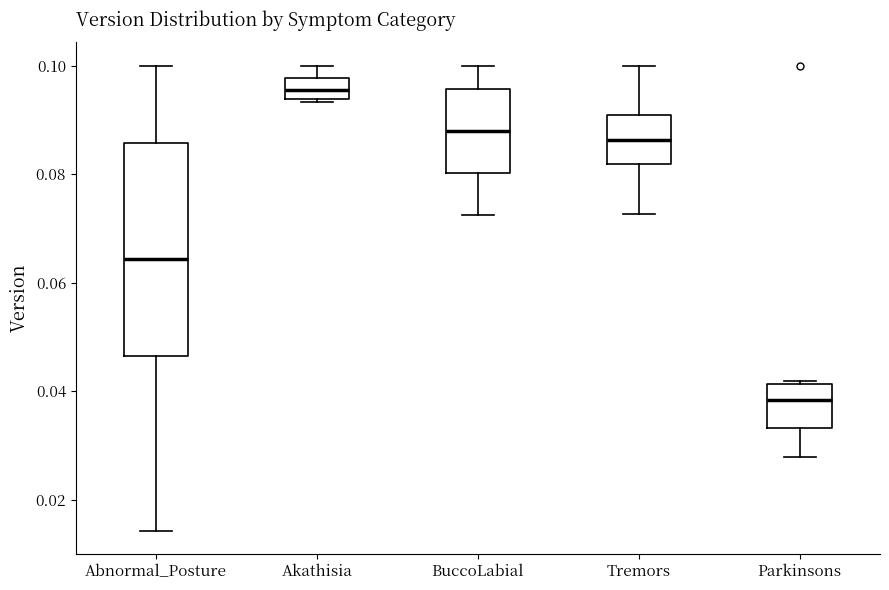

Where does the lower whisker of the box for BuccoLabial end on the y-axis? The values are not printed on the chart, so give them approximately, as read against the axis.

0.072